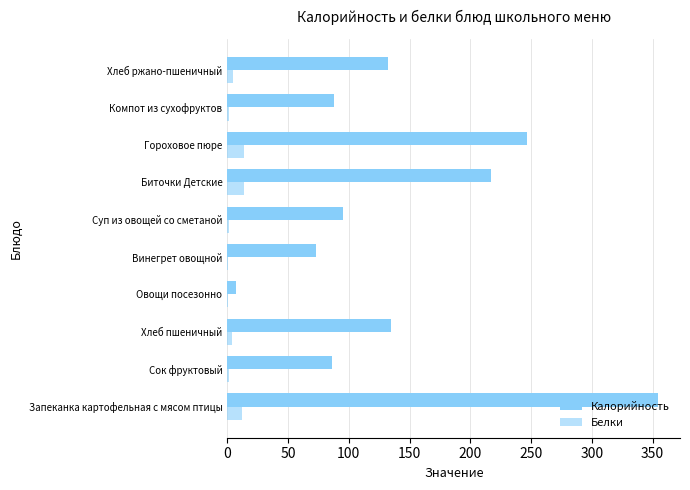

How many series are shown in this chart?

2